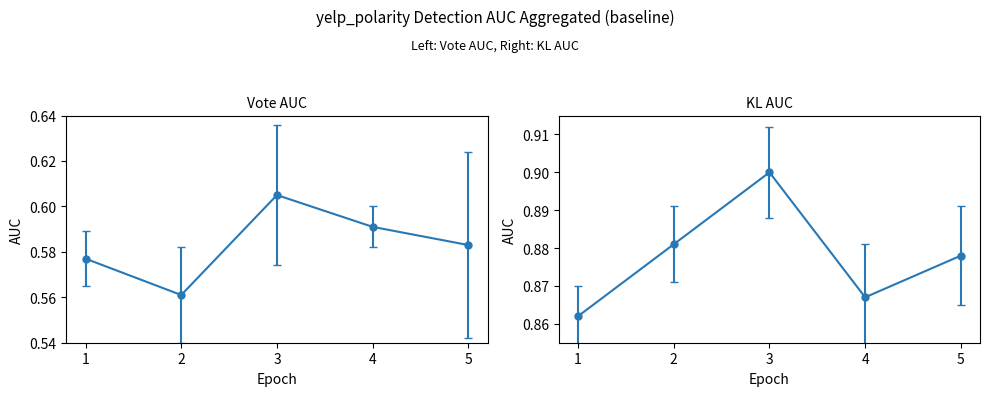

Count the Vote AUC values in the range 0 to 1.

5